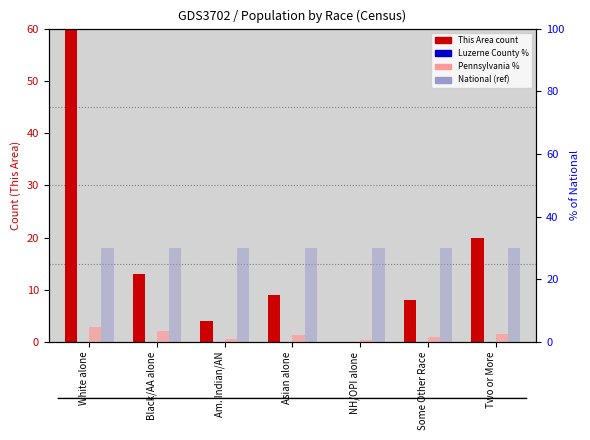

True or false: National has a value of 45.9 at NH/OPI alone.

False